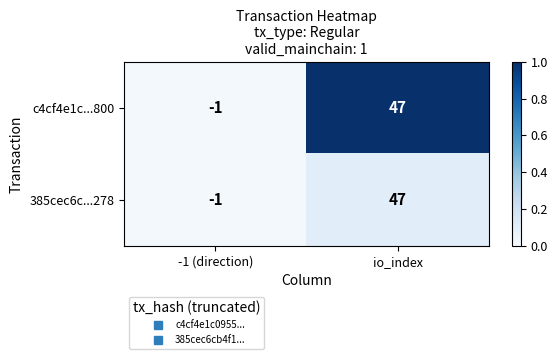

What value does the 385cec6c...278 series have at io_index, to the nearest 10?

50